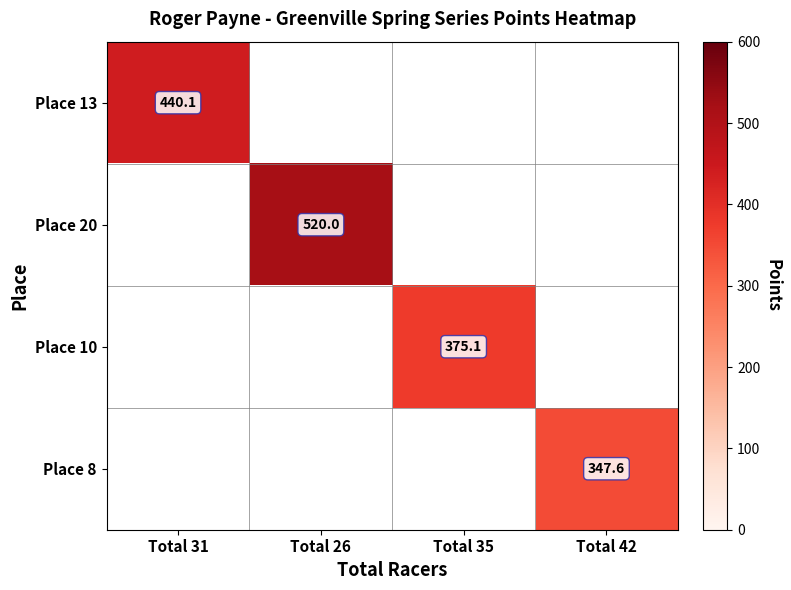

Is the value of Place 10 at Total 35 greater than the value of Place 8 at Total 42?

Yes